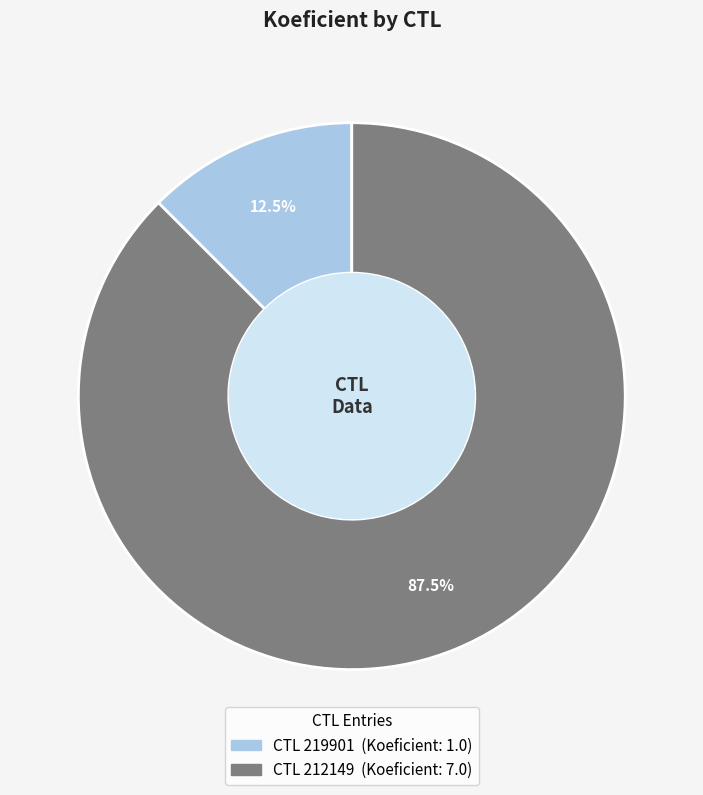

Is there a majority slice in this chart?

Yes